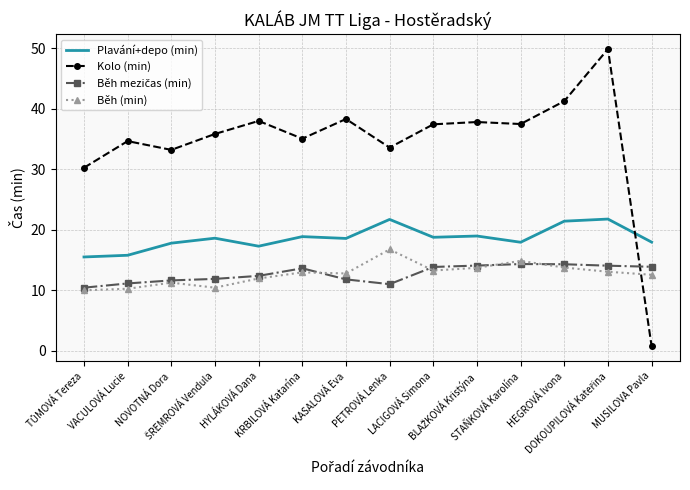

What is the difference between the highest and lowest values at NOVOTNÁ Dora?

21.9